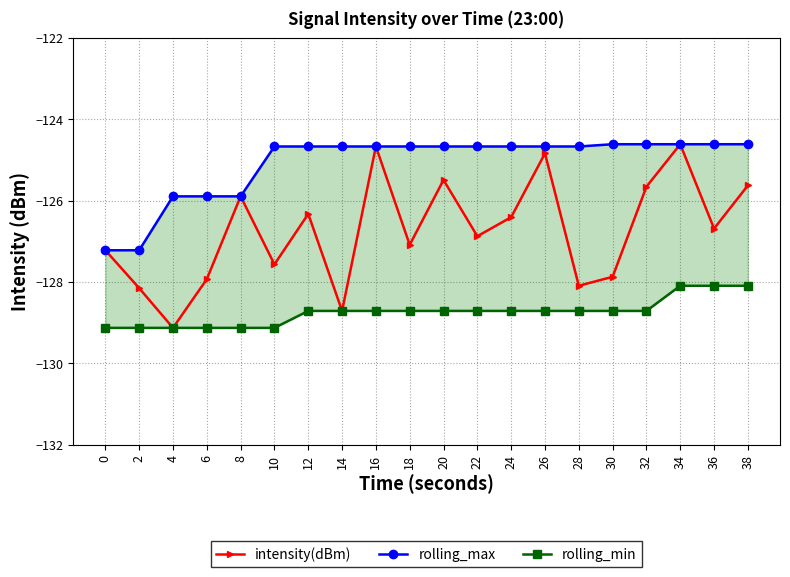

Which label corresponds to the smallest value in the chart?

4